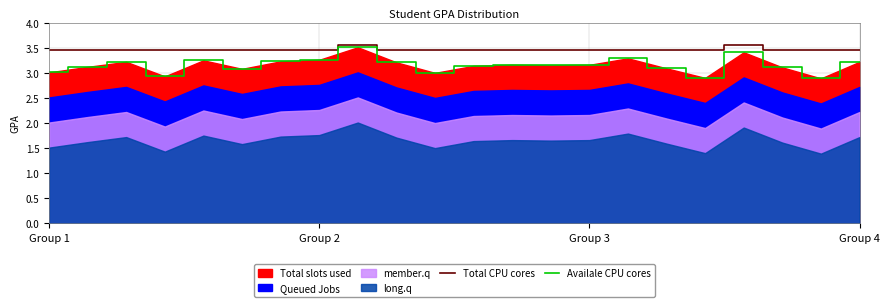

What is the value of the Total CPU cores point at the 18th from the left?

3.5